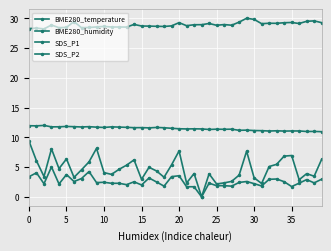

How many lines are shown in the chart?

4